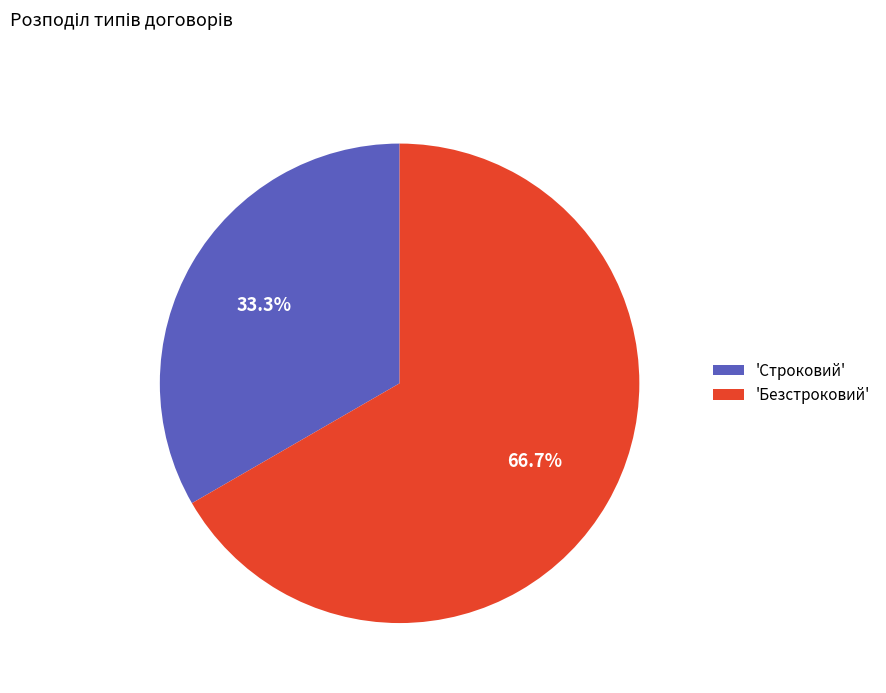

Count the number of slices in the pie.

2